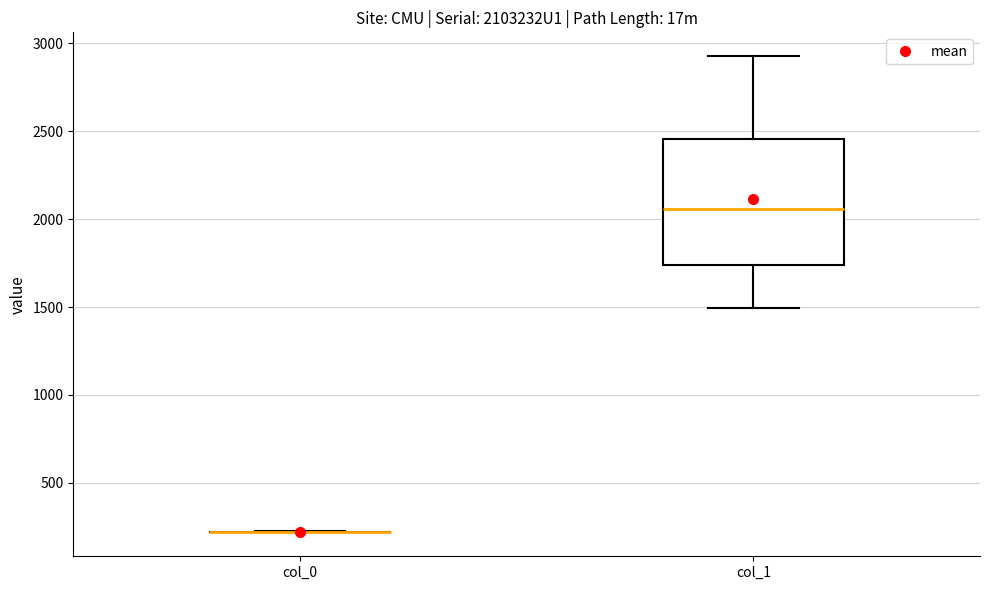

Reading left to right, transcribe this box plot: for each box, give where its median line is, the range the box spans, and where its two whiskers end, as read against the y-axis. The values are not printed on the chart, so give them approximately, as read against the axis.

col_0: box collapsed to a line at 200, whiskers 200 to 200
col_1: median 2050, box 1750 to 2450, whiskers 1500 to 2950